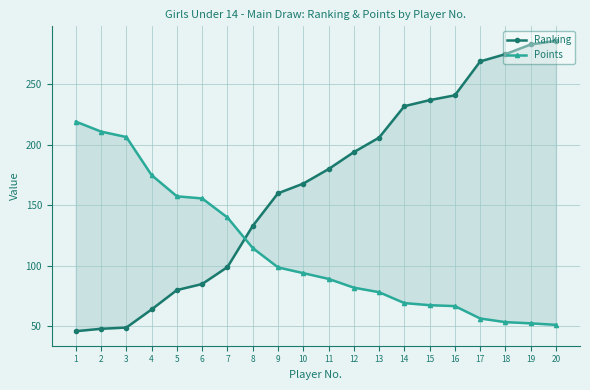

True or false: Points has more than 1 interior local peaks.

False